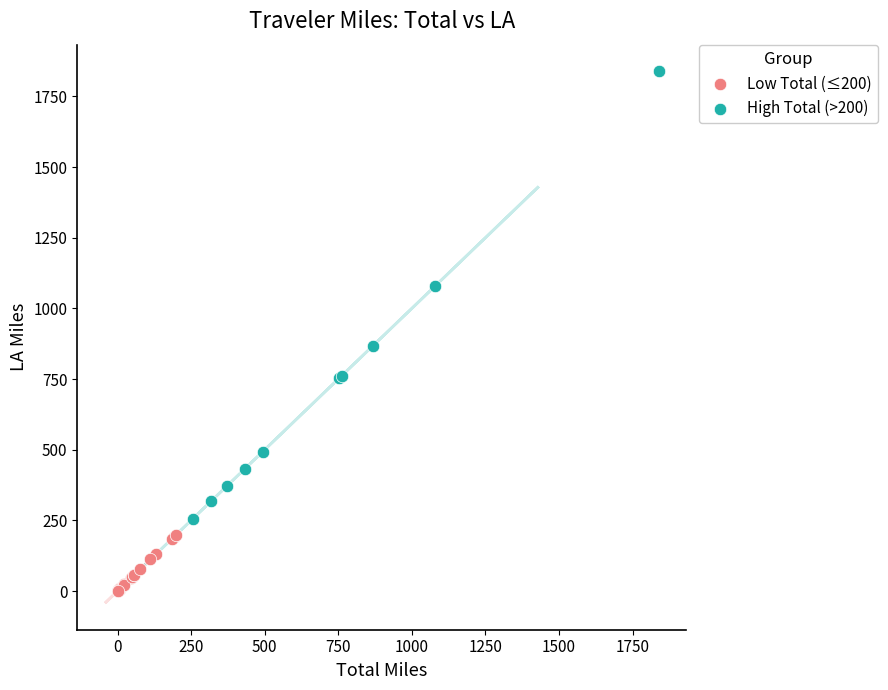

Which series contains the lowest Y value?

Low Total (≤200)